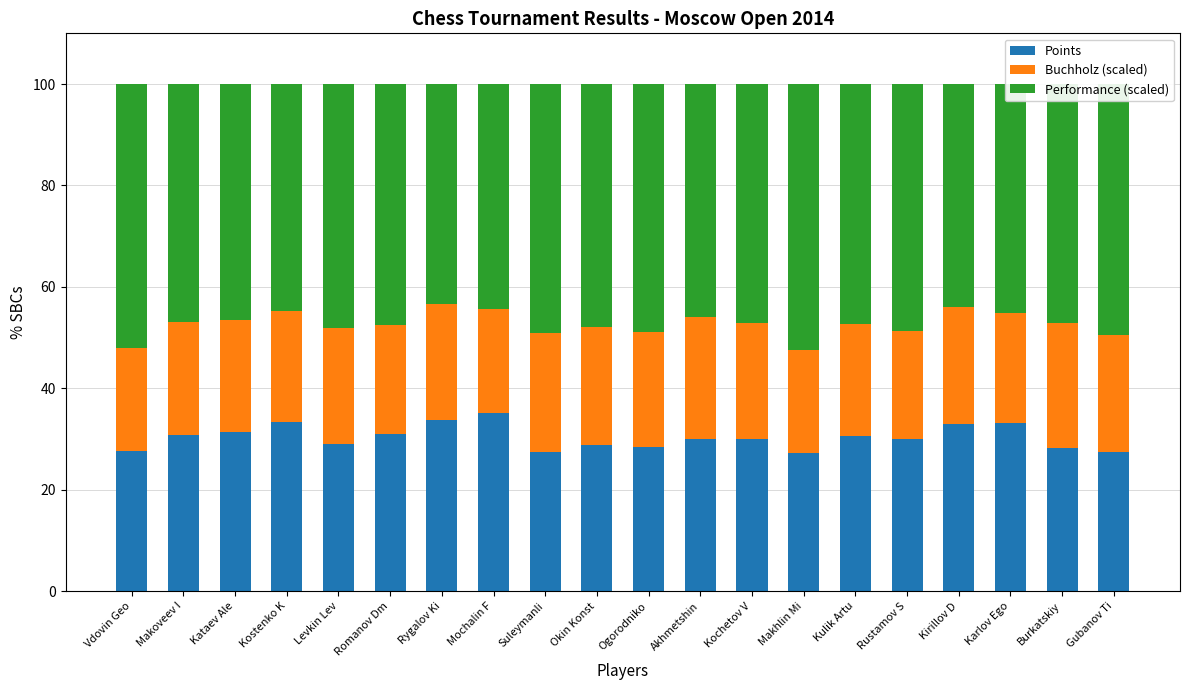

What is the approximate value of Points at Kochetov V?

30.0